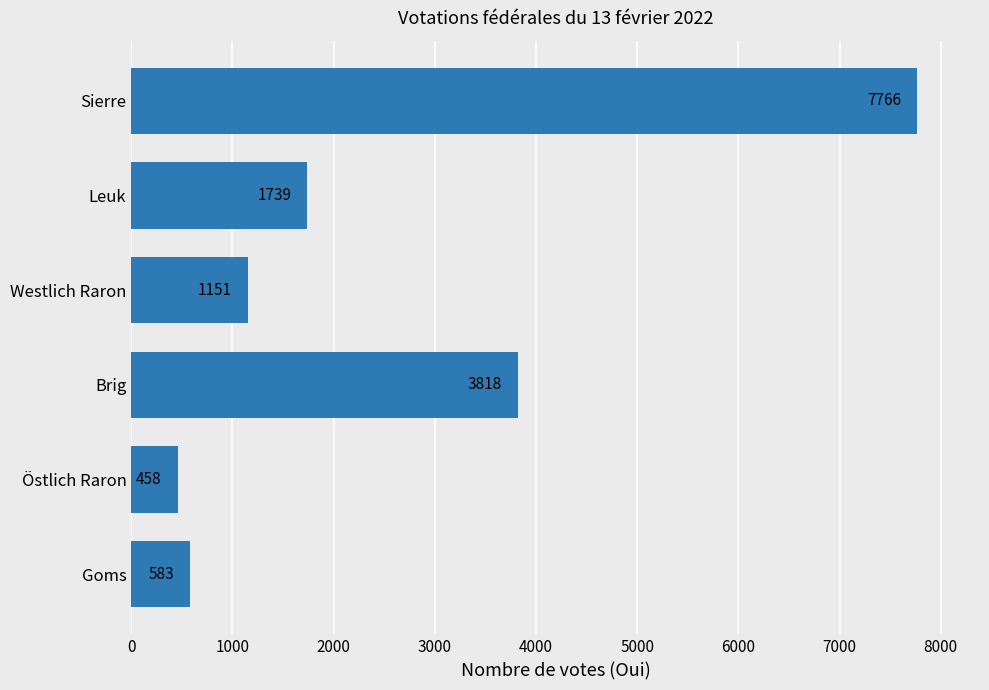

The chart shows a value of 4256 at Sierre. True or false?

False